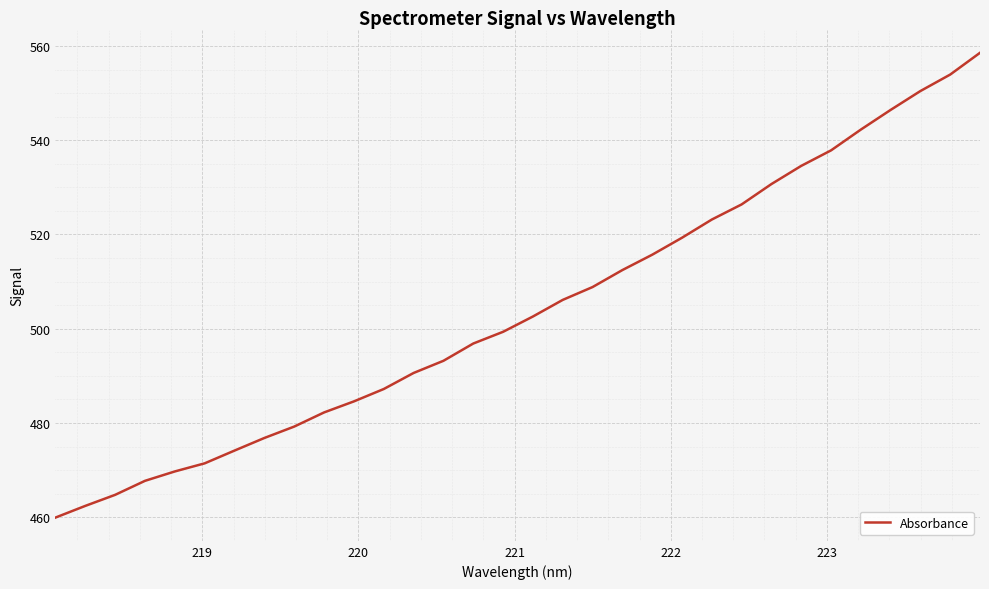

What is the smallest value displayed?

459.9